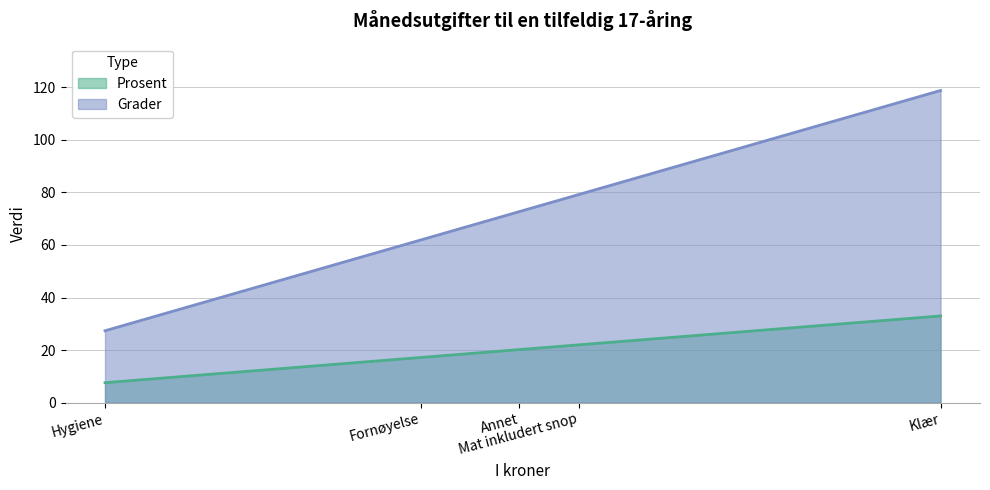

What is the difference between the Grader values at Hygiene and Fornøyelse?

34.6